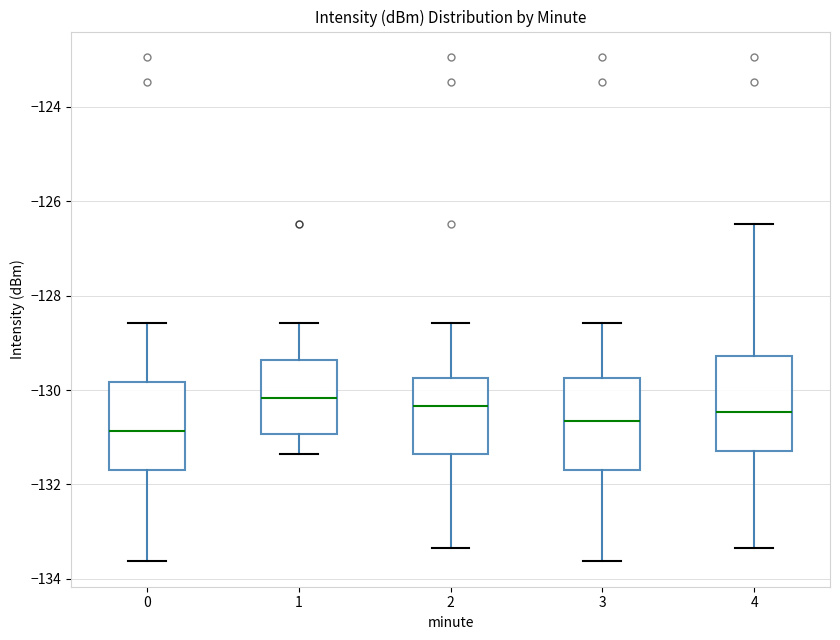

Where does the upper whisker of the box at x = 3 end on the y-axis? The values are not printed on the chart, so give them approximately, as read against the axis.

-128.6